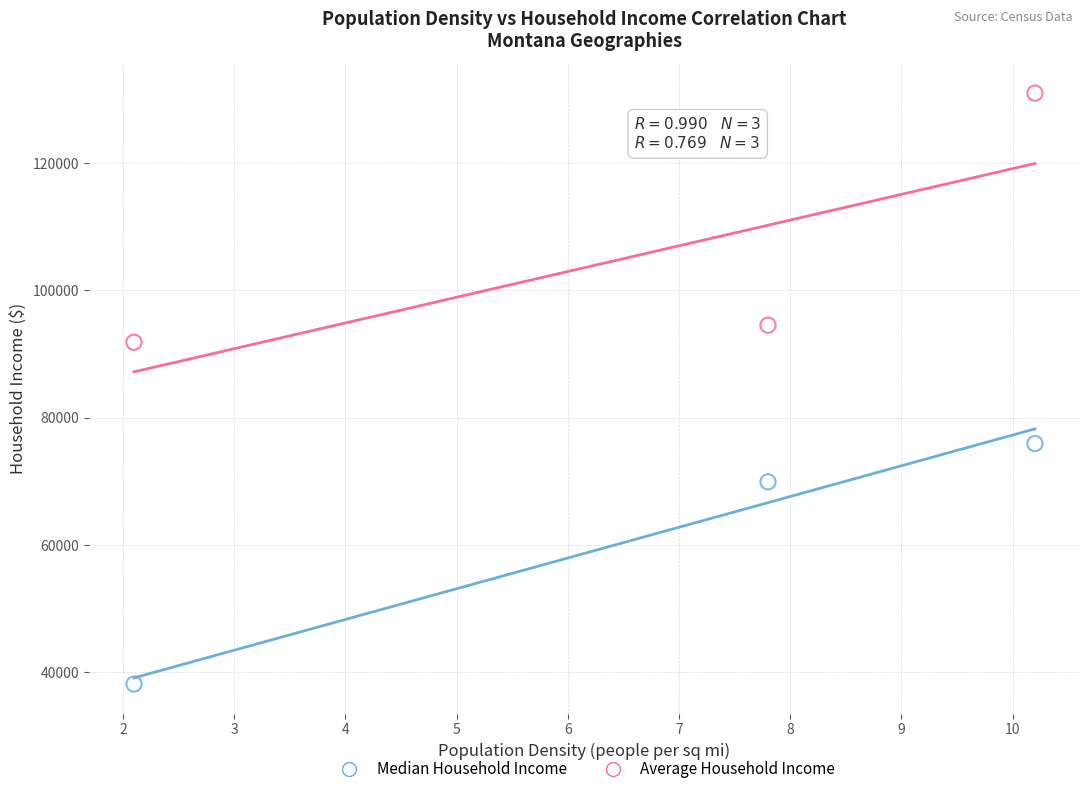

Which series has the widest spread of Y values?

Average Household Income